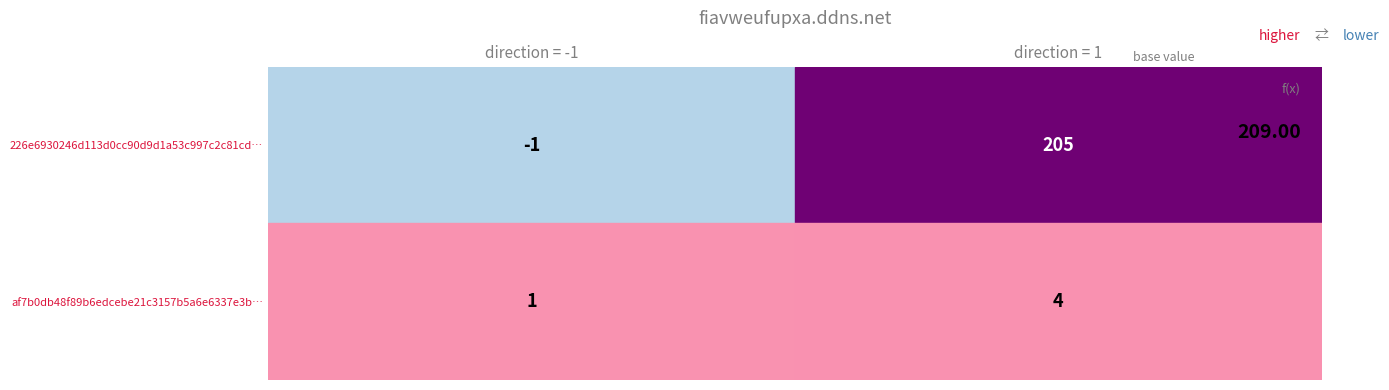

Which series has the largest total across all categories?

226e6930246d113d0cc90d9d1a53c997c2c81cd